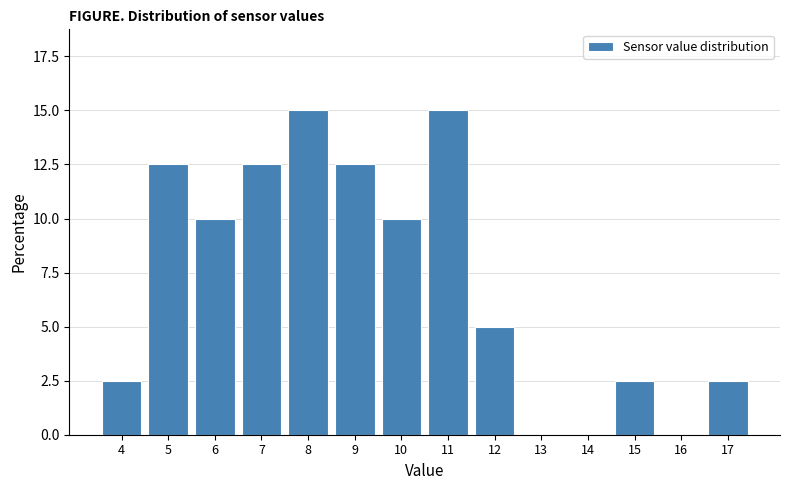

Reading left to right, transcribe all the data shown in this chart.

4=2.5	5=12.5	6=10.0	7=12.5	8=15.0	9=12.5	10=10.0	11=15.0	12=5.0	13=0.0	14=0.0	15=2.5	16=0.0	17=2.5